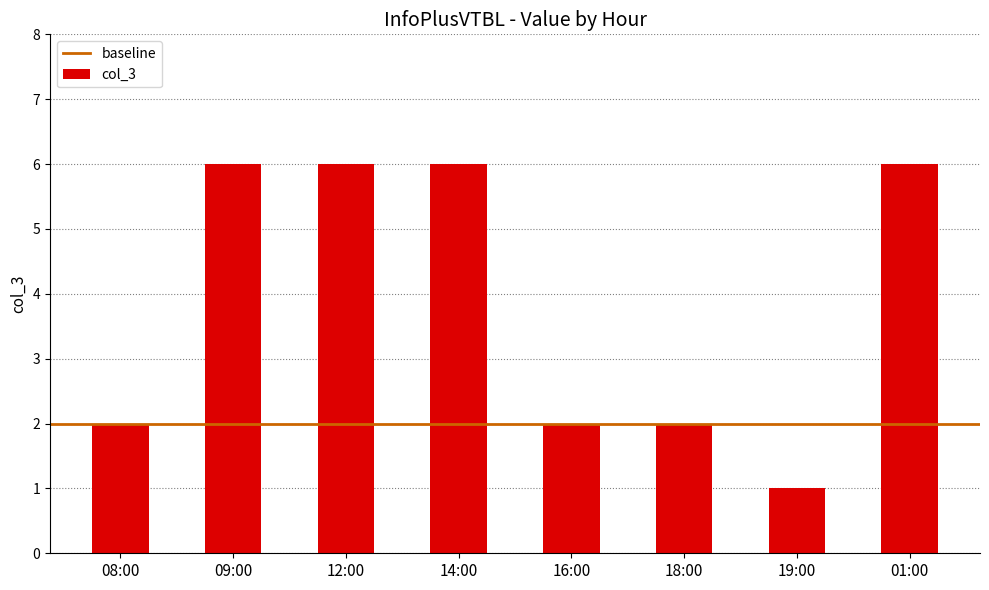

Is it true that the value at 09:00 is 9?

False